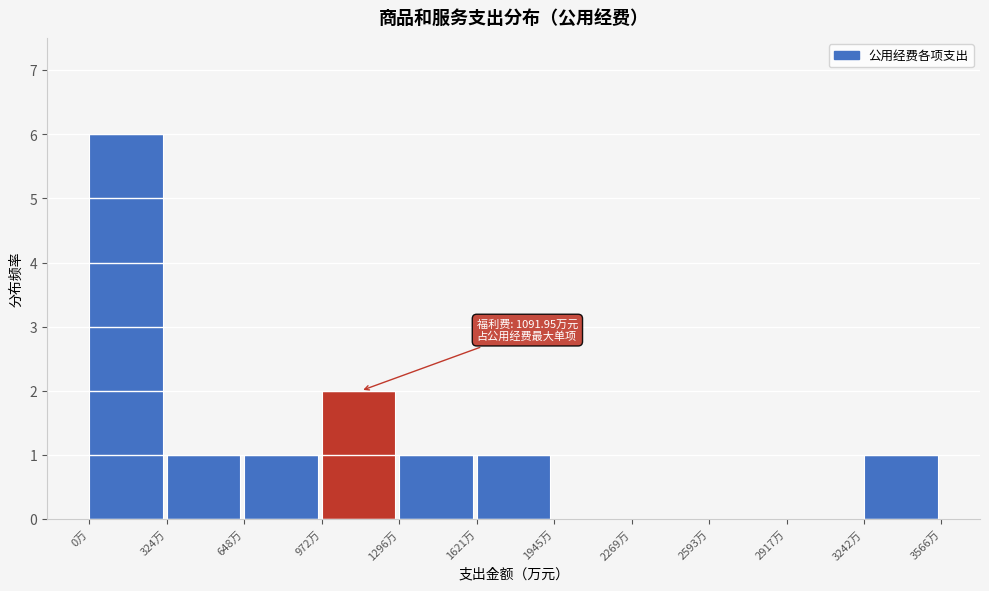

Which range on the x-axis has the tallest bar?

0 to 300